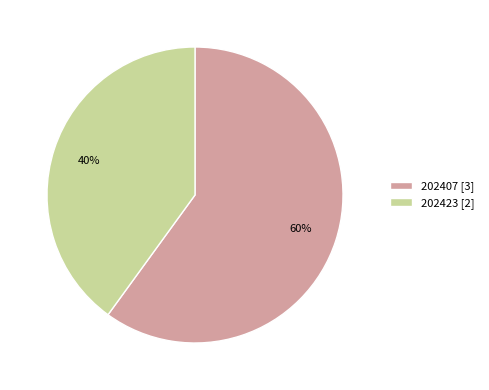

Which category has the smallest portion of the pie?

202423